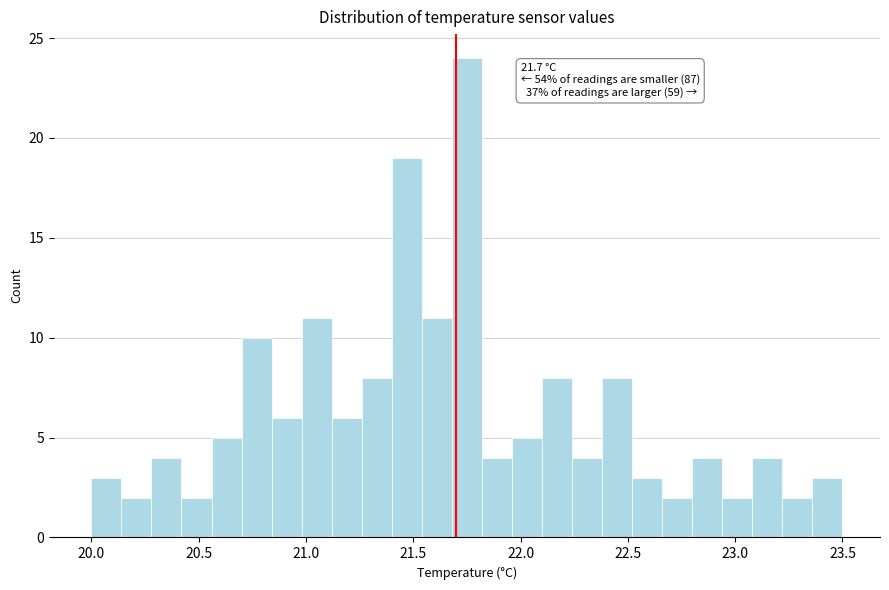

Around what value on the x-axis is the tallest bar? Give the approximate position of its centre, as read against the axis.

21.75